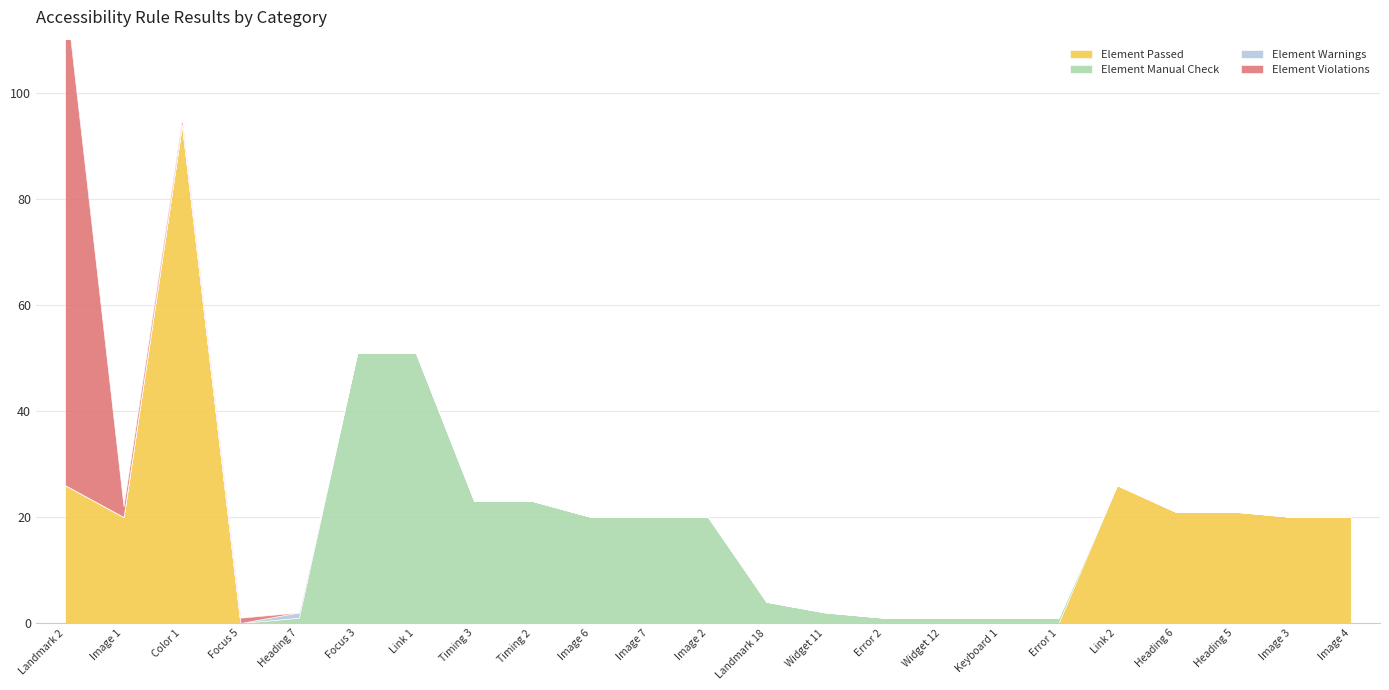

How many values in Element Warnings are above zero?

1